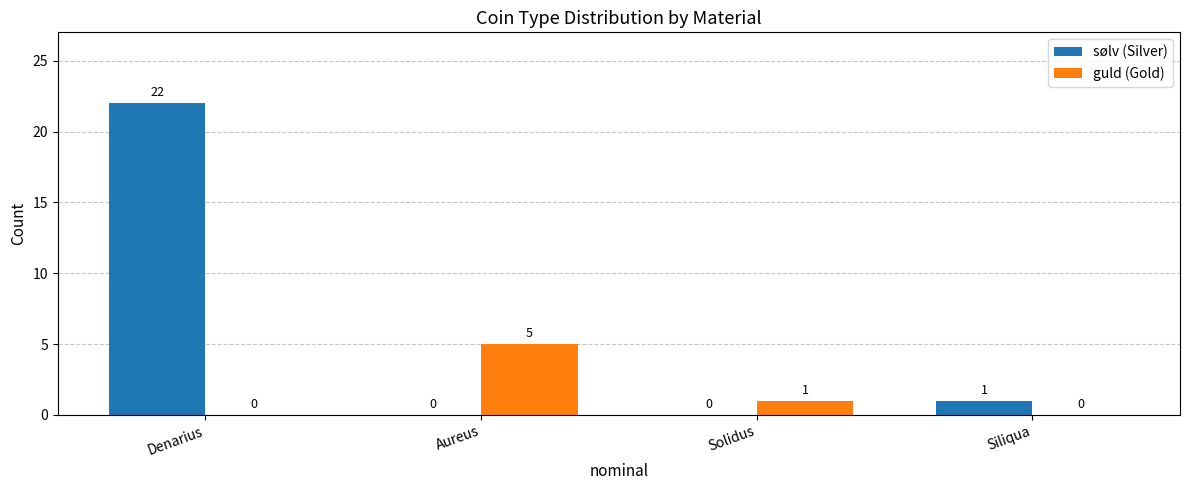

At which label does guld (Gold) first exceed 1?

Aureus